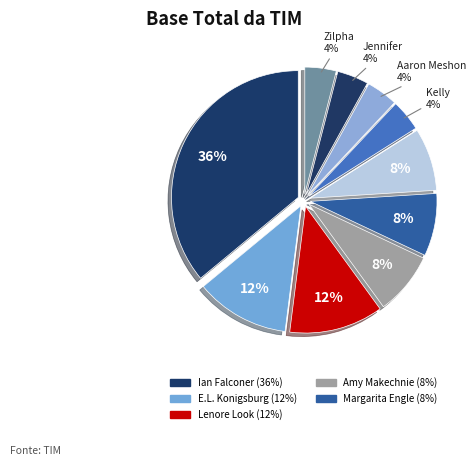

Count the number of slices in the pie.

10